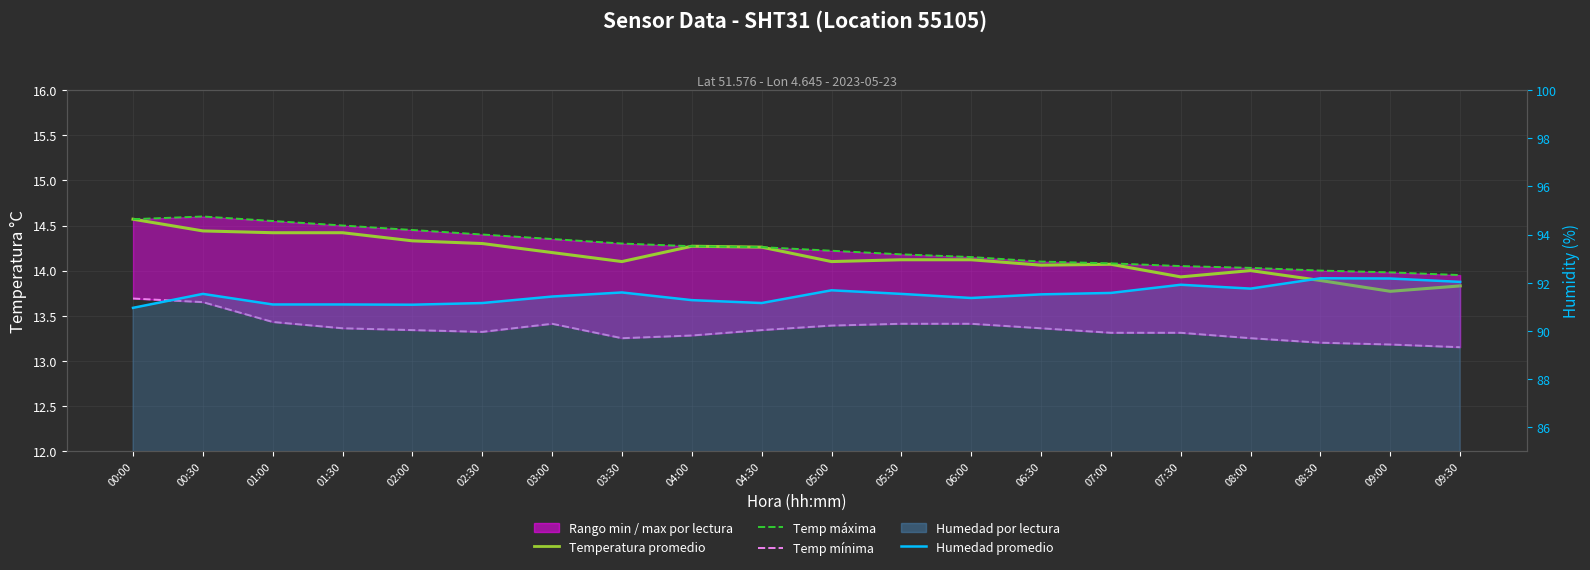

The value of Temperatura promedio at 03:00 is 5.2. True or false?

False